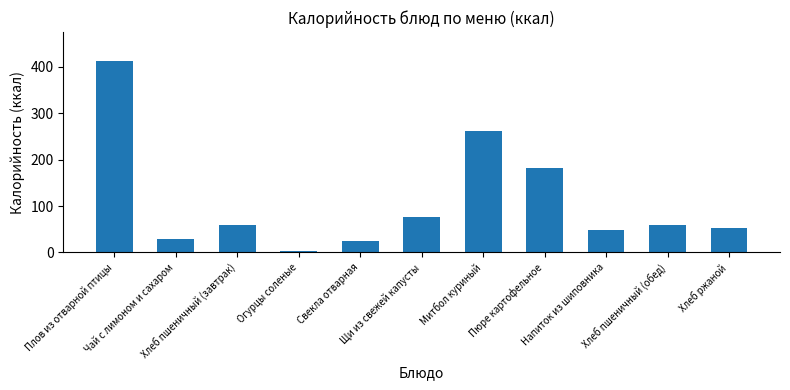

What is the smallest value displayed?

3.9